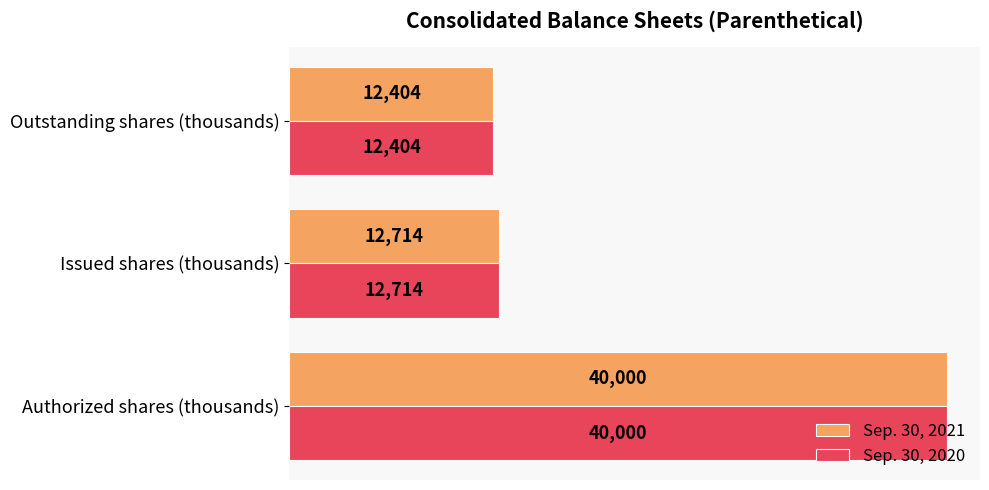

At which category is the sum across all series the highest?

Authorized shares (thousands)